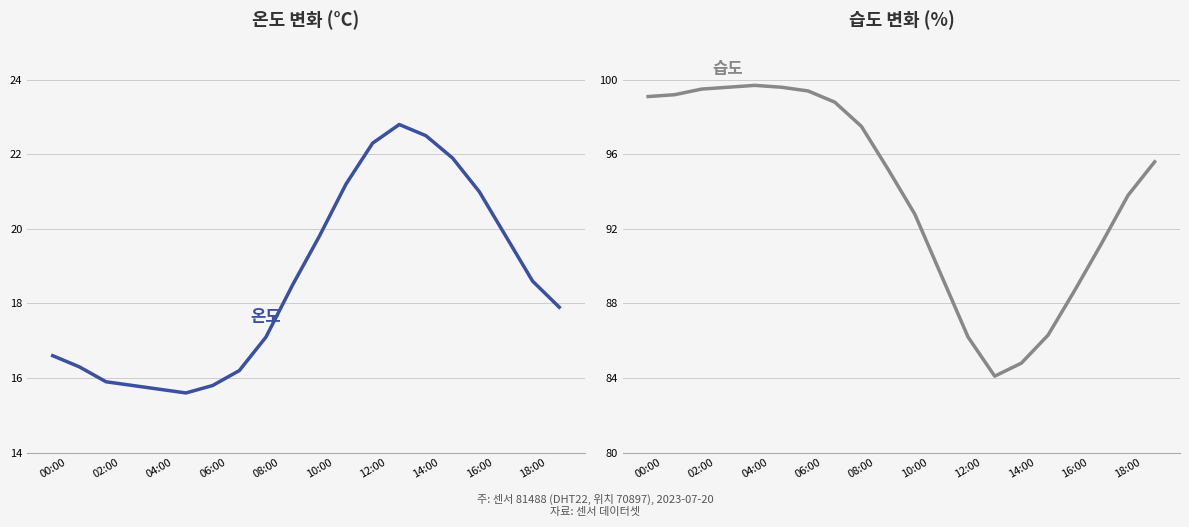

Reading left to right, list all the values displayed in this chart.

temperature: 16.6	16.3	15.9	15.8	15.7	15.6	15.8	16.2	17.1	18.5	19.8	21.2	22.3	22.8	22.5	21.9	21.0	19.8	18.6	17.9
humidity: 99.1	99.2	99.5	99.6	99.7	99.6	99.4	98.8	97.5	95.2	92.8	89.5	86.2	84.1	84.8	86.3	88.7	91.2	93.8	95.6